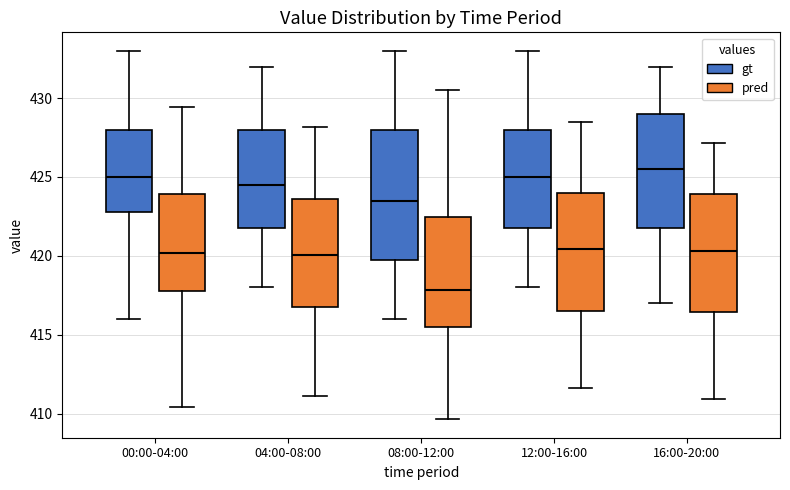

Where does the lower whisker of the box for 04:00-08:00 (gt) end on the y-axis? The values are not printed on the chart, so give them approximately, as read against the axis.

418.0